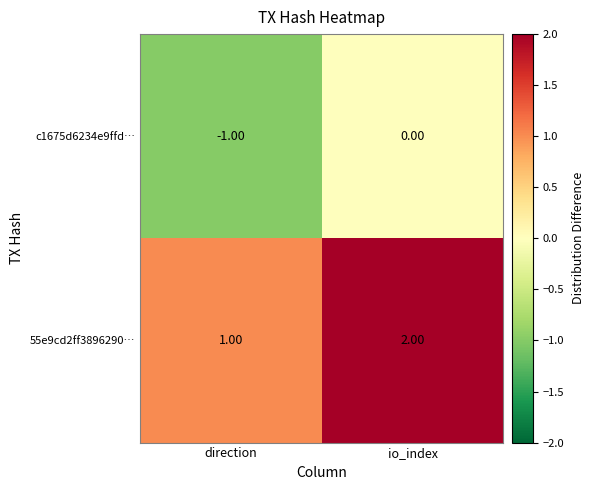

Is the value of c1675d6234e9ffd… at io_index greater than the value of 55e9cd2ff3896290… at io_index?

No